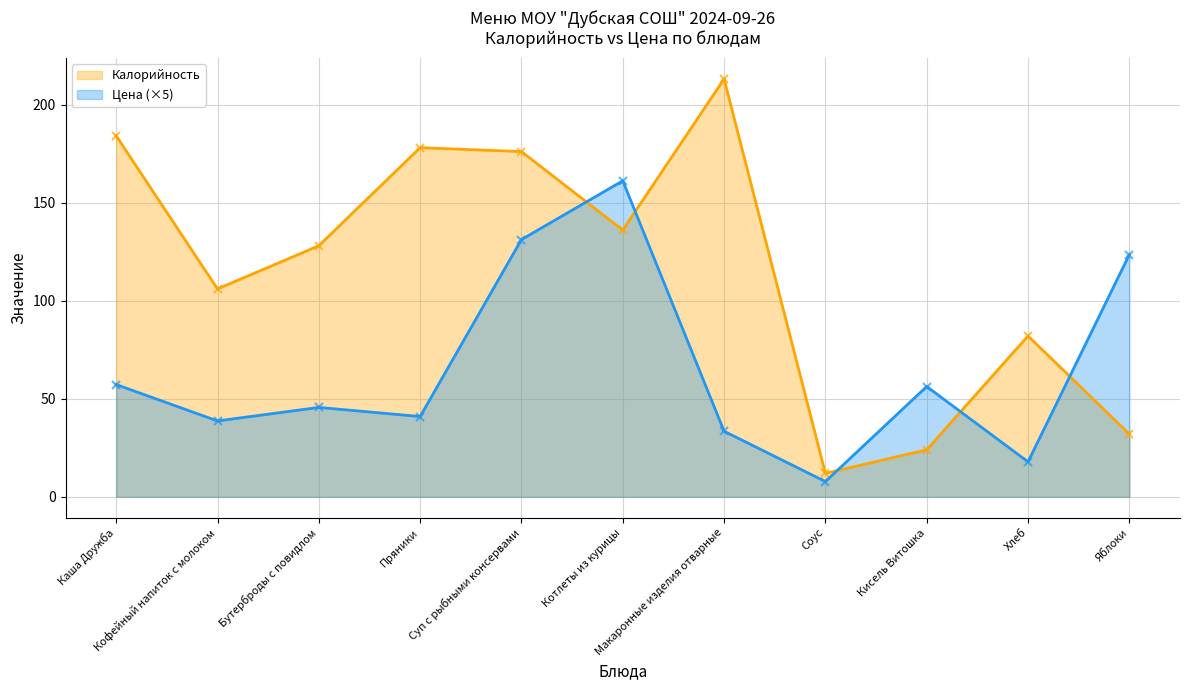

Reading left to right, what are all the values shown in this chart?

Калорийность: Каша Дружба=184.0	Кофейный напиток с молоком=106.0	Бутерброды с повидлом=128.0	Пряники=178.0	Суп с рыбными консервами=176.0	Котлеты из курицы=136.0	Макаронные изделия отварные=213.0	Соус=12.0	Кисель Витошка=24.0	Хлеб=82.0	Яблоки=32.0
Цена: Каша Дружба=57.2	Кофейный напиток с молоком=38.7	Бутерброды с повидлом=45.6	Пряники=40.9	Суп с рыбными консервами=131.2	Котлеты из курицы=161.1	Макаронные изделия отварные=33.5	Соус=7.8	Кисель Витошка=56.2	Хлеб=17.8	Яблоки=123.5